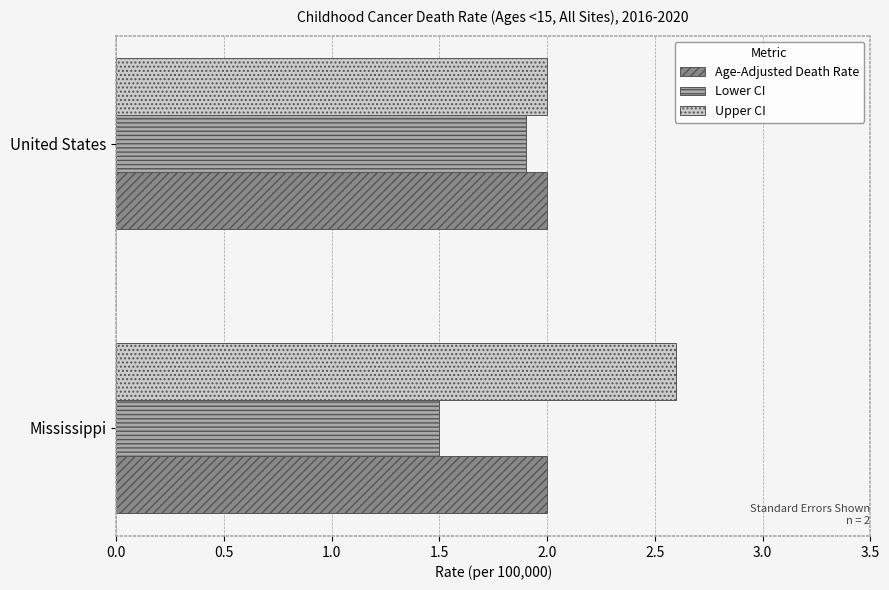

What is the sum of all Age-Adjusted Death Rate values?

4.0